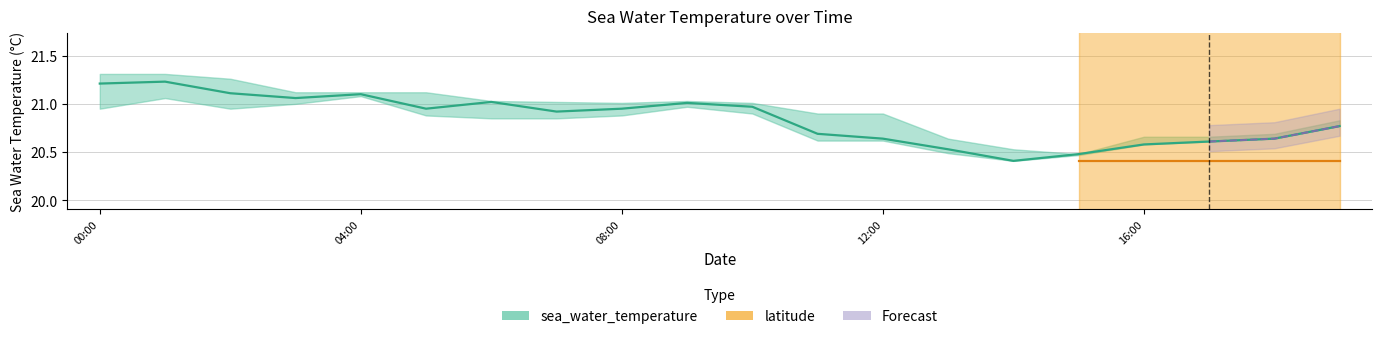

The chart shows a value of 4.9 at 04:00. True or false?

False